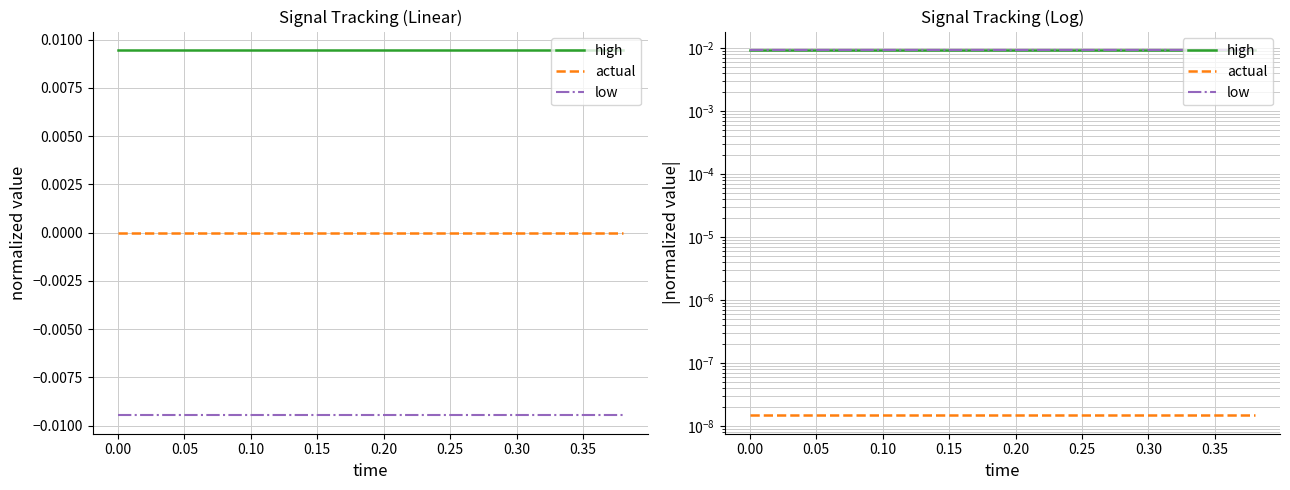

True or false: low has more than 0 points higher than both neighbors.

False